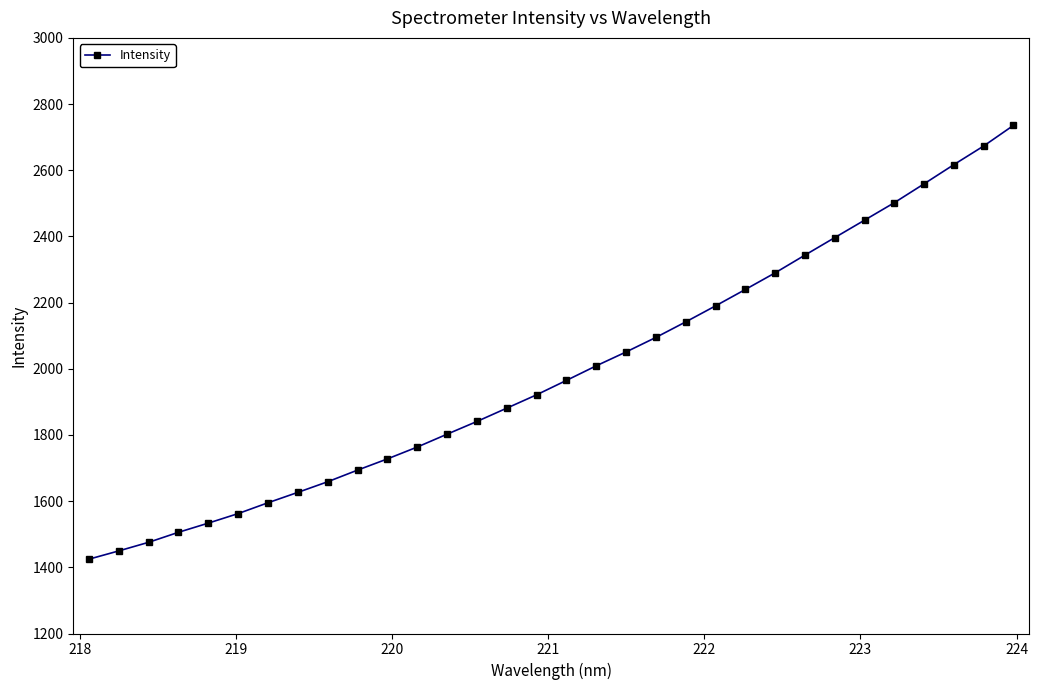

What is the value of the 5th point from the left?

1533.6